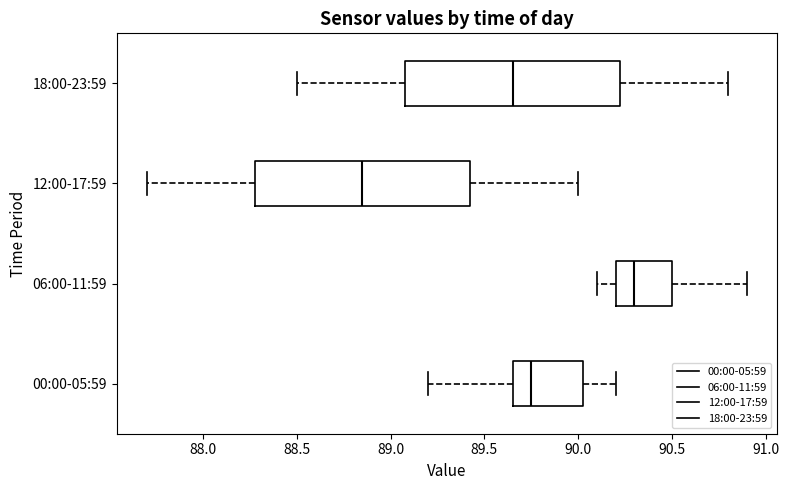

Reading bottom to top, transcribe this box plot: for each box, give where its median line is, the range the box spans, and where its two whiskers end, as read against the x-axis. The values are not printed on the chart, so give them approximately, as read against the axis.

00:00-05:59: median 89.75, box 89.65 to 90.05, whiskers 89.20 to 90.20
06:00-11:59: median 90.30, box 90.20 to 90.50, whiskers 90.10 to 90.90
12:00-17:59: median 88.85, box 88.30 to 89.45, whiskers 87.70 to 90.00
18:00-23:59: median 89.65, box 89.10 to 90.25, whiskers 88.50 to 90.80